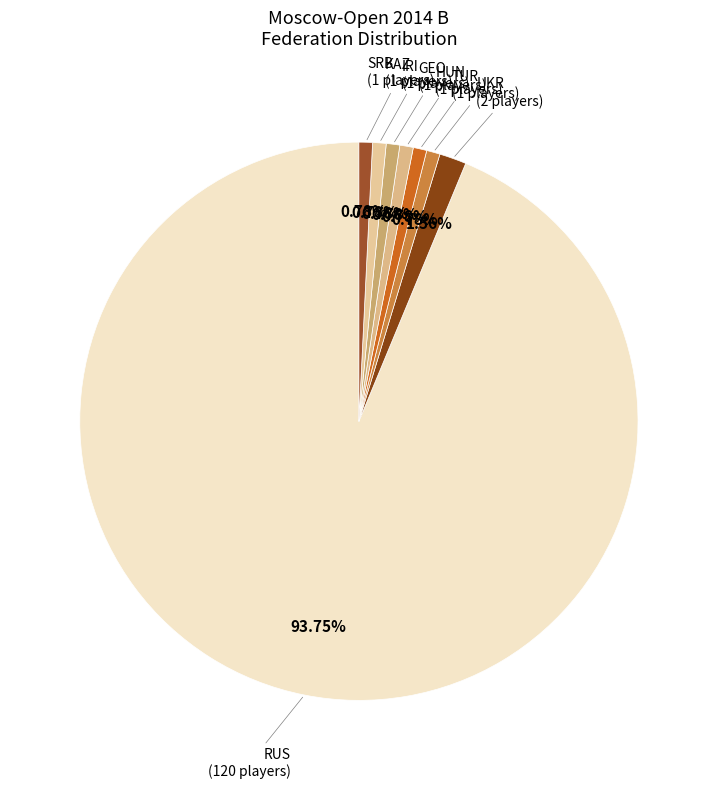

Is RUS the majority of the pie?

Yes